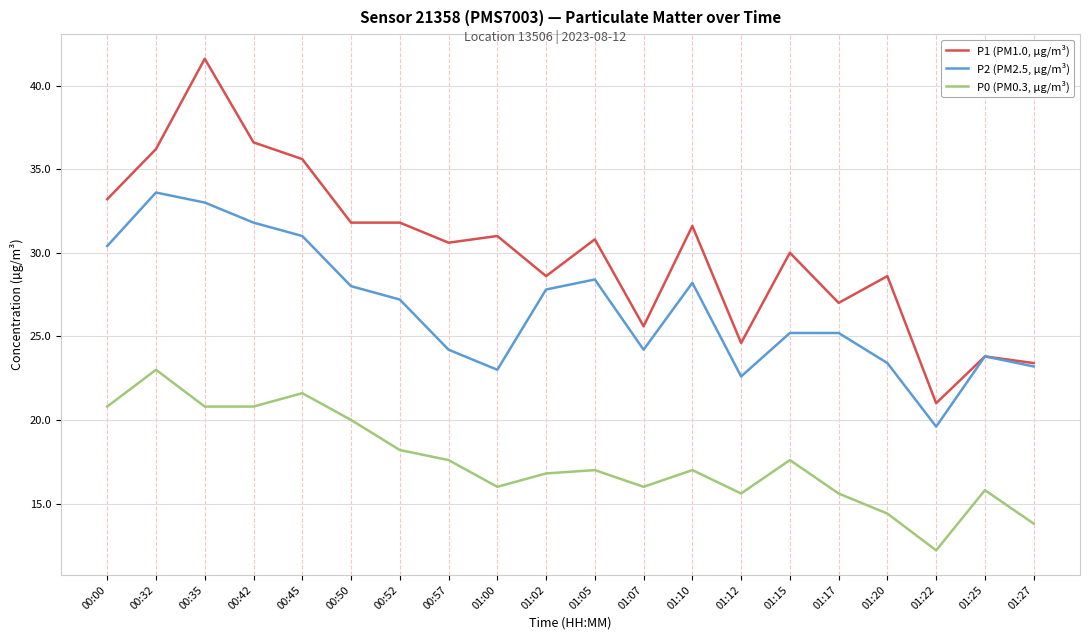

At which category is the sum across all series the highest?

00:35